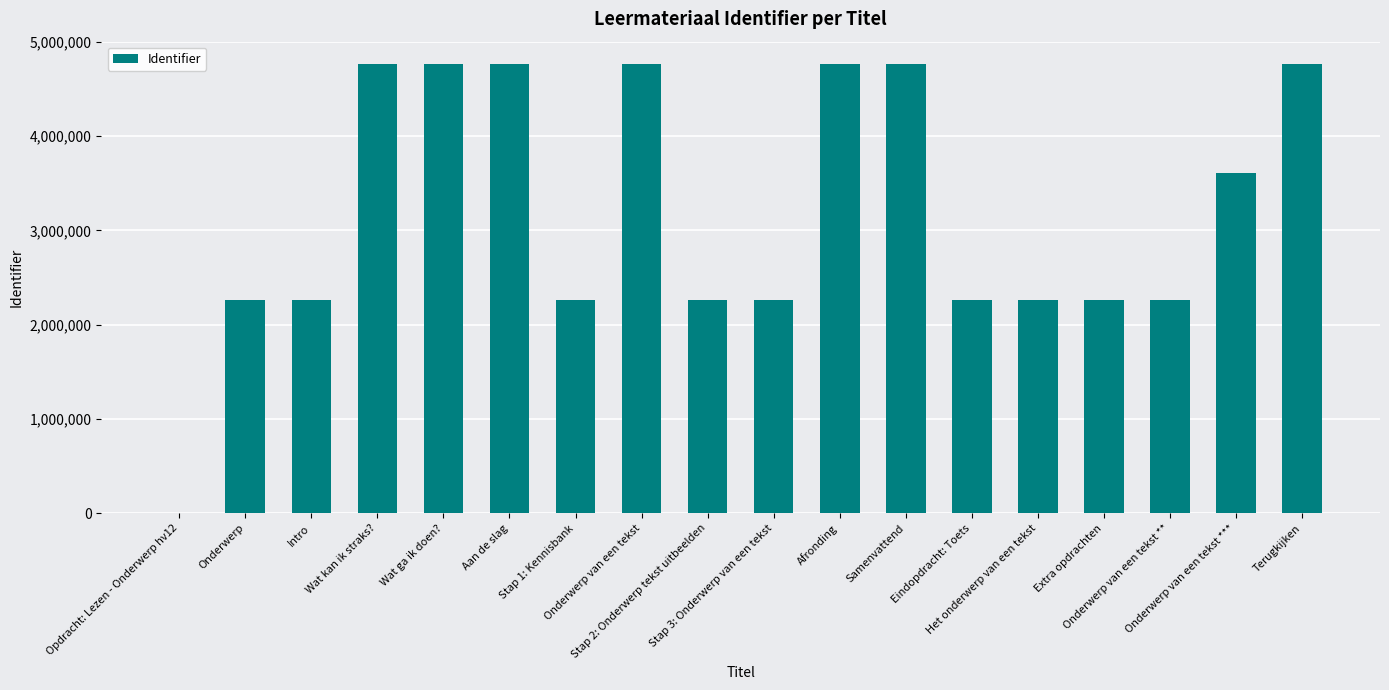

Which has a higher value, Opdracht: Lezen - Onderwerp hv12 or Onderwerp van een tekst ***?

Onderwerp van een tekst ***